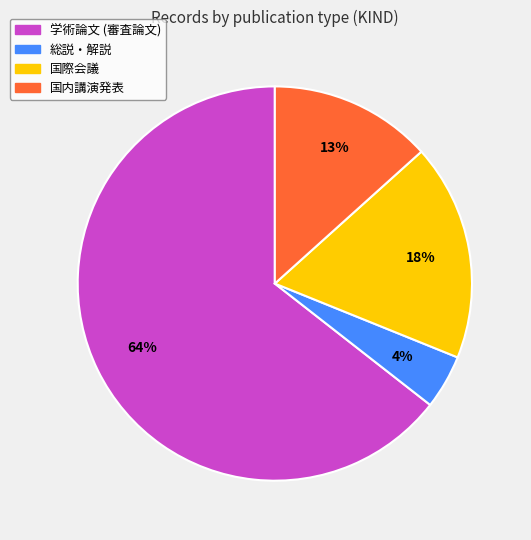

To the nearest percent, what is the combined percentage of 国際会議 and 総説・解説?

22%